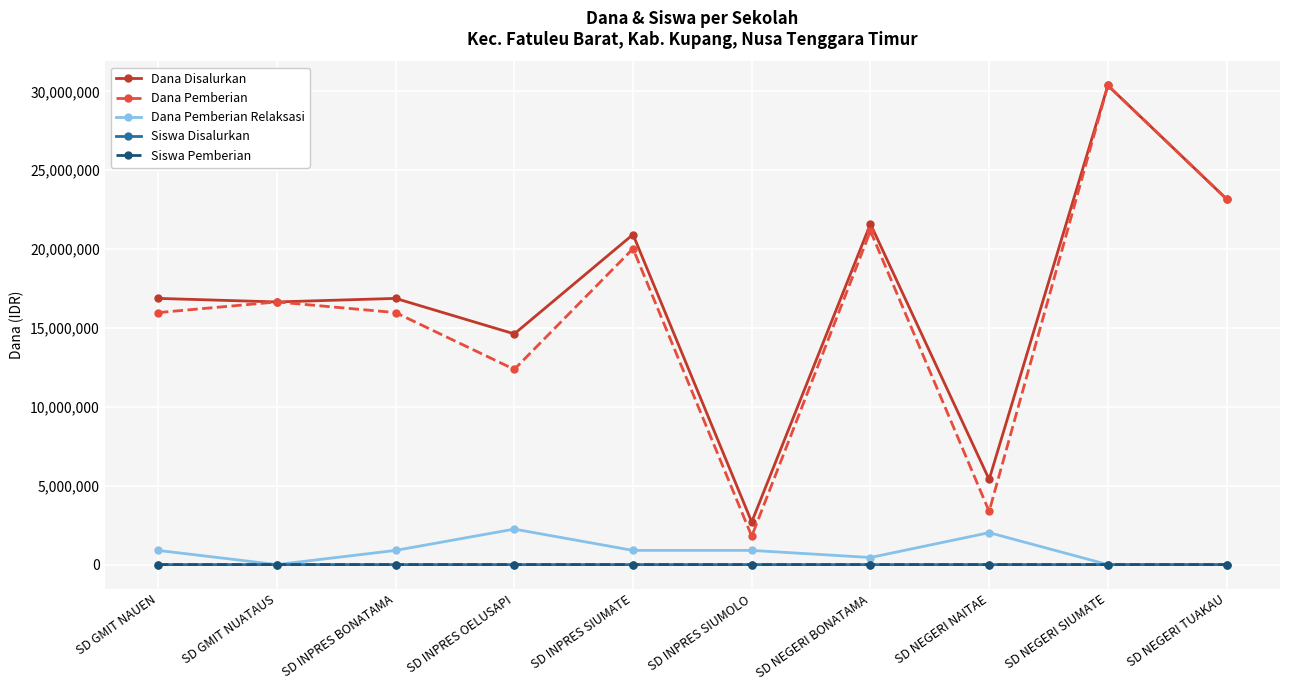

True or false: Dana Pemberian Relaksasi has a value of 450000 at SD NEGERI BONATAMA.

True